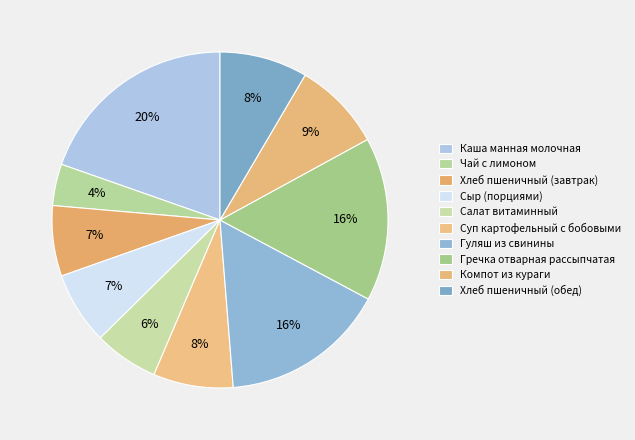

True or false: Суп картофельный с бобовыми accounts for 8% of the total.

True